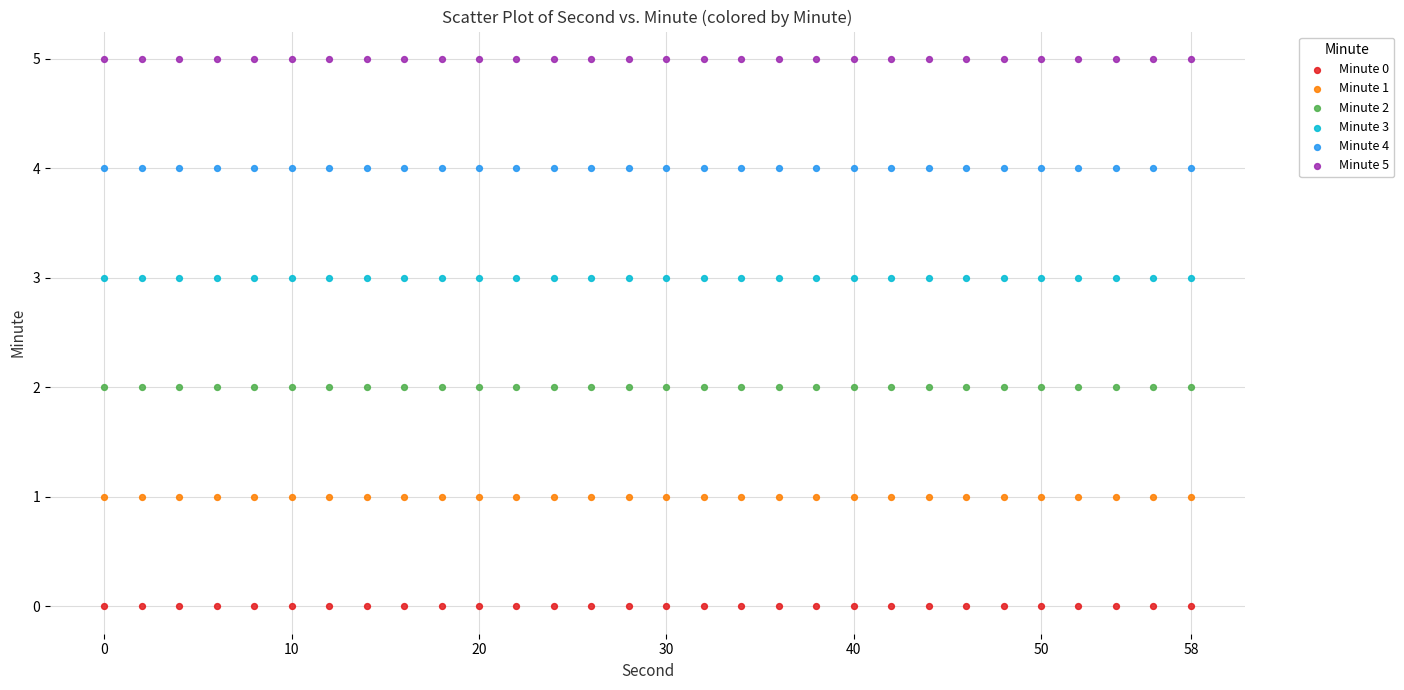

Which series contains the highest Y value?

Minute 5